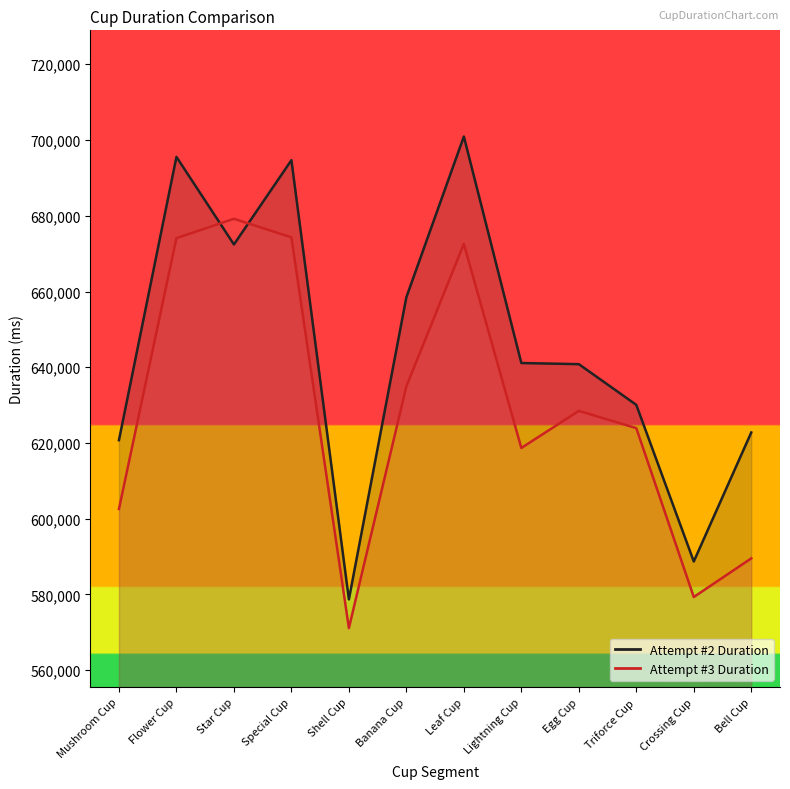

List the series in order of their overall mean, lowest first.

Attempt #3 Duration, Attempt #2 Duration